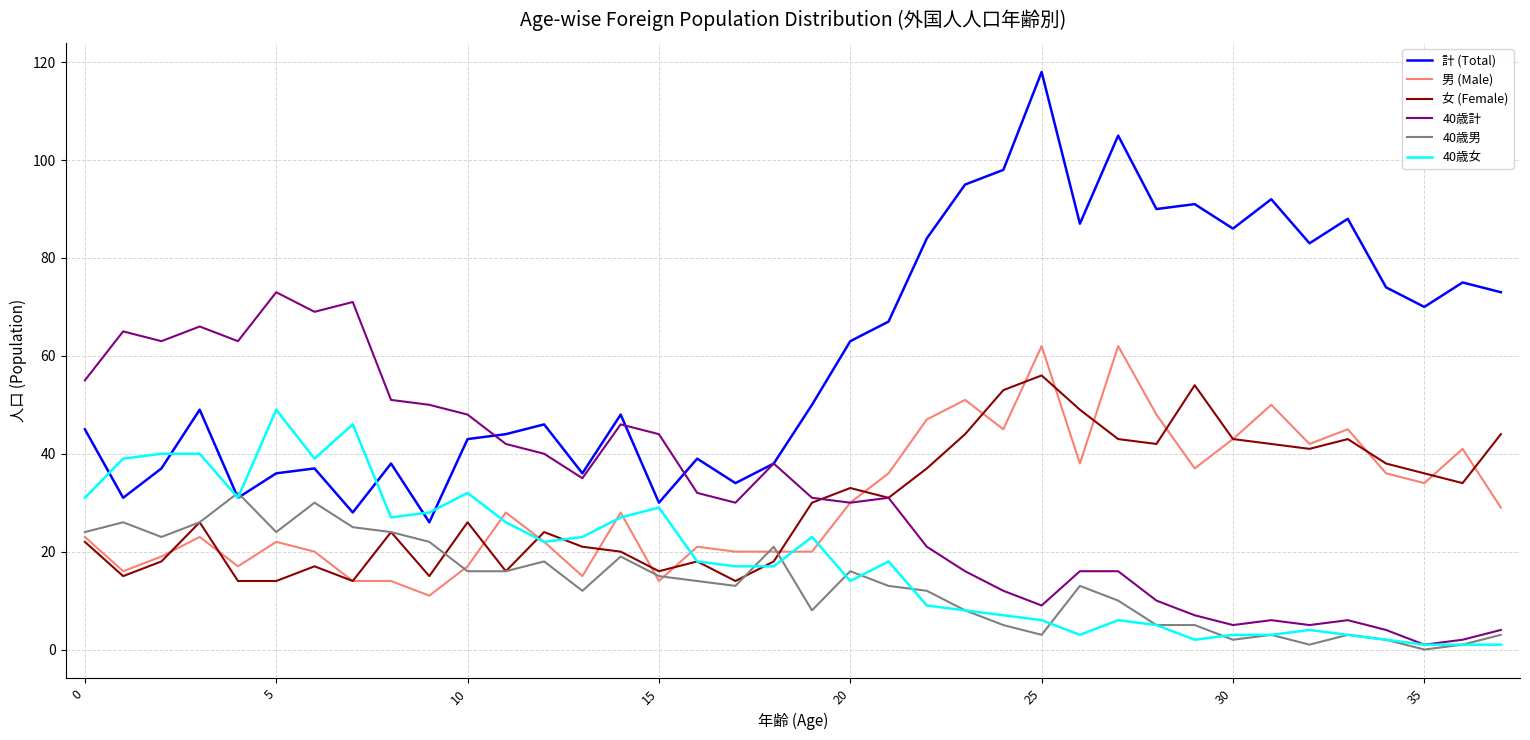

List the series in order of their peak value, lowest first.

40歳男, 40歳女, 女 (Female), 男 (Male), 40歳計, 計 (Total)